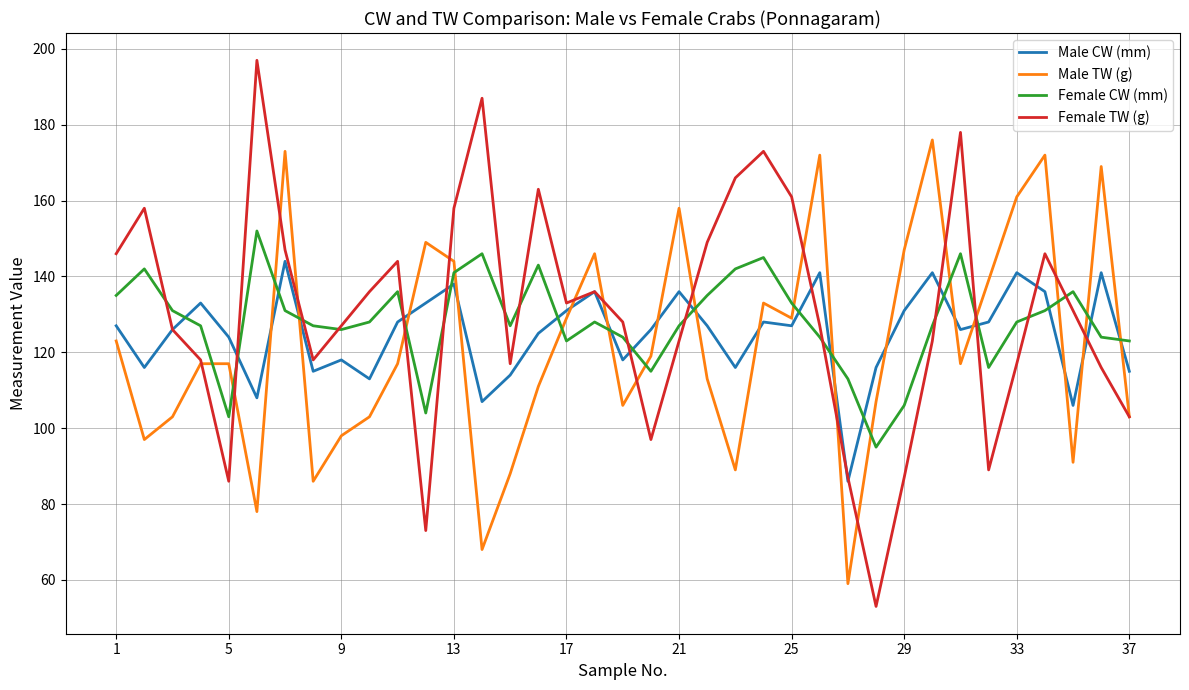

How many lines are shown in the chart?

4